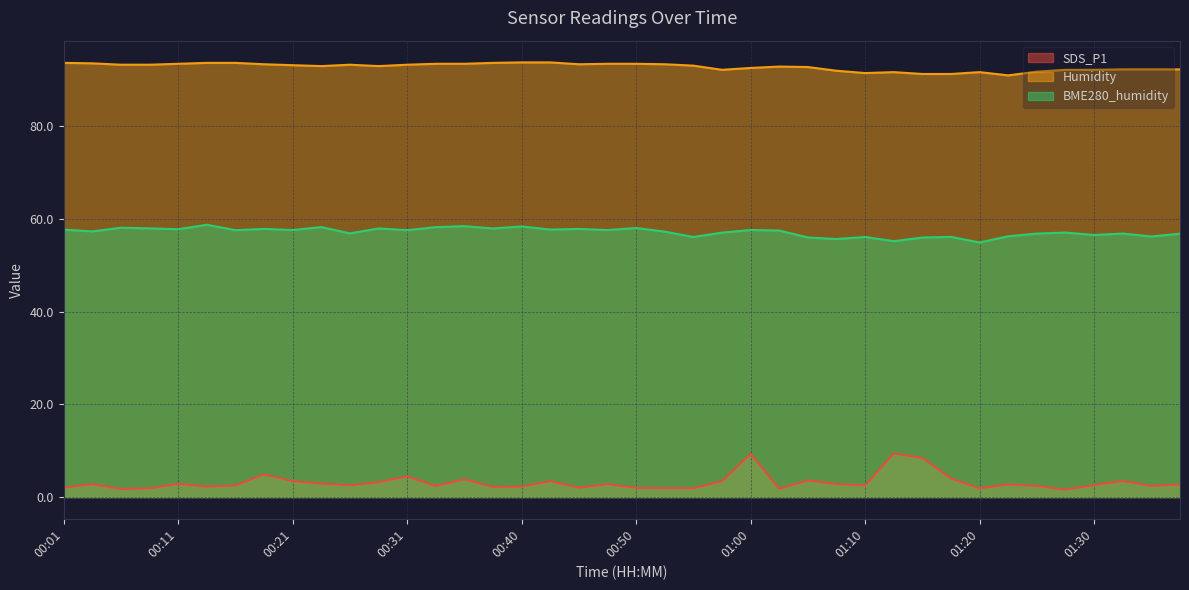

What is the average value of the BME280_humidity series?

57.2